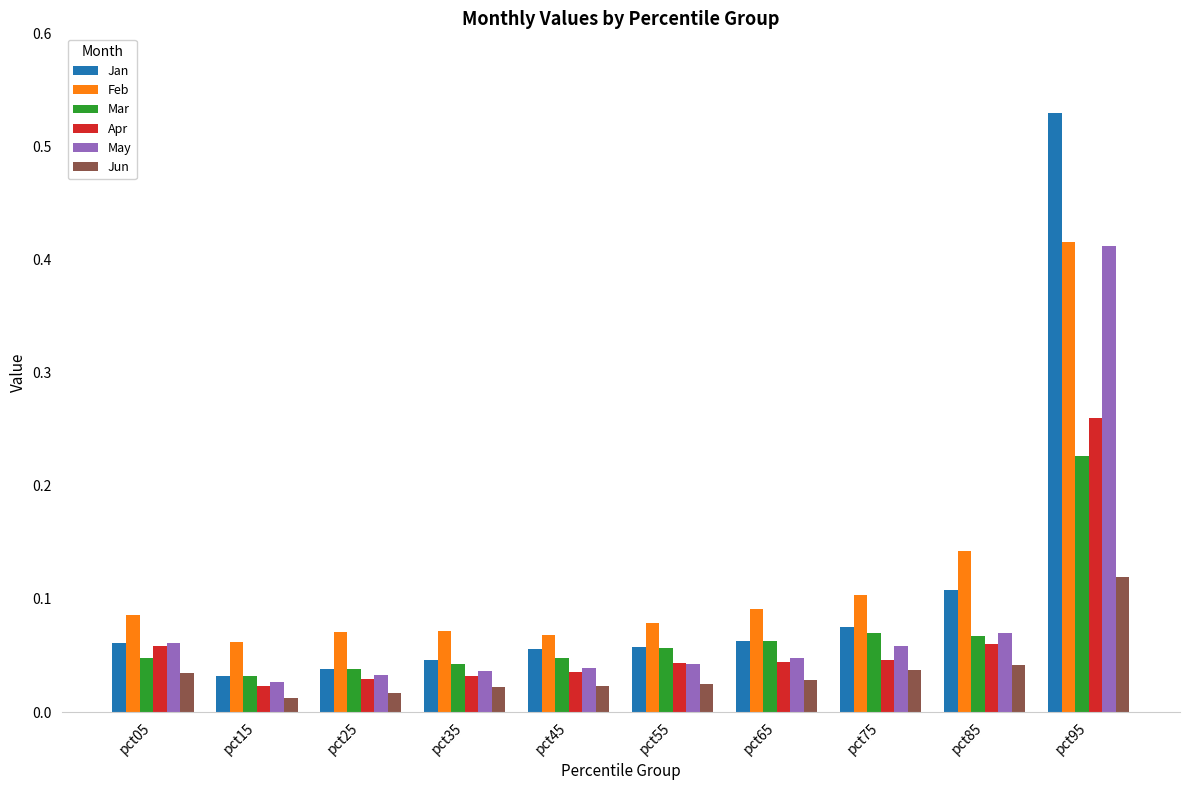

Count the Jun values in the range 0 to 1.

10